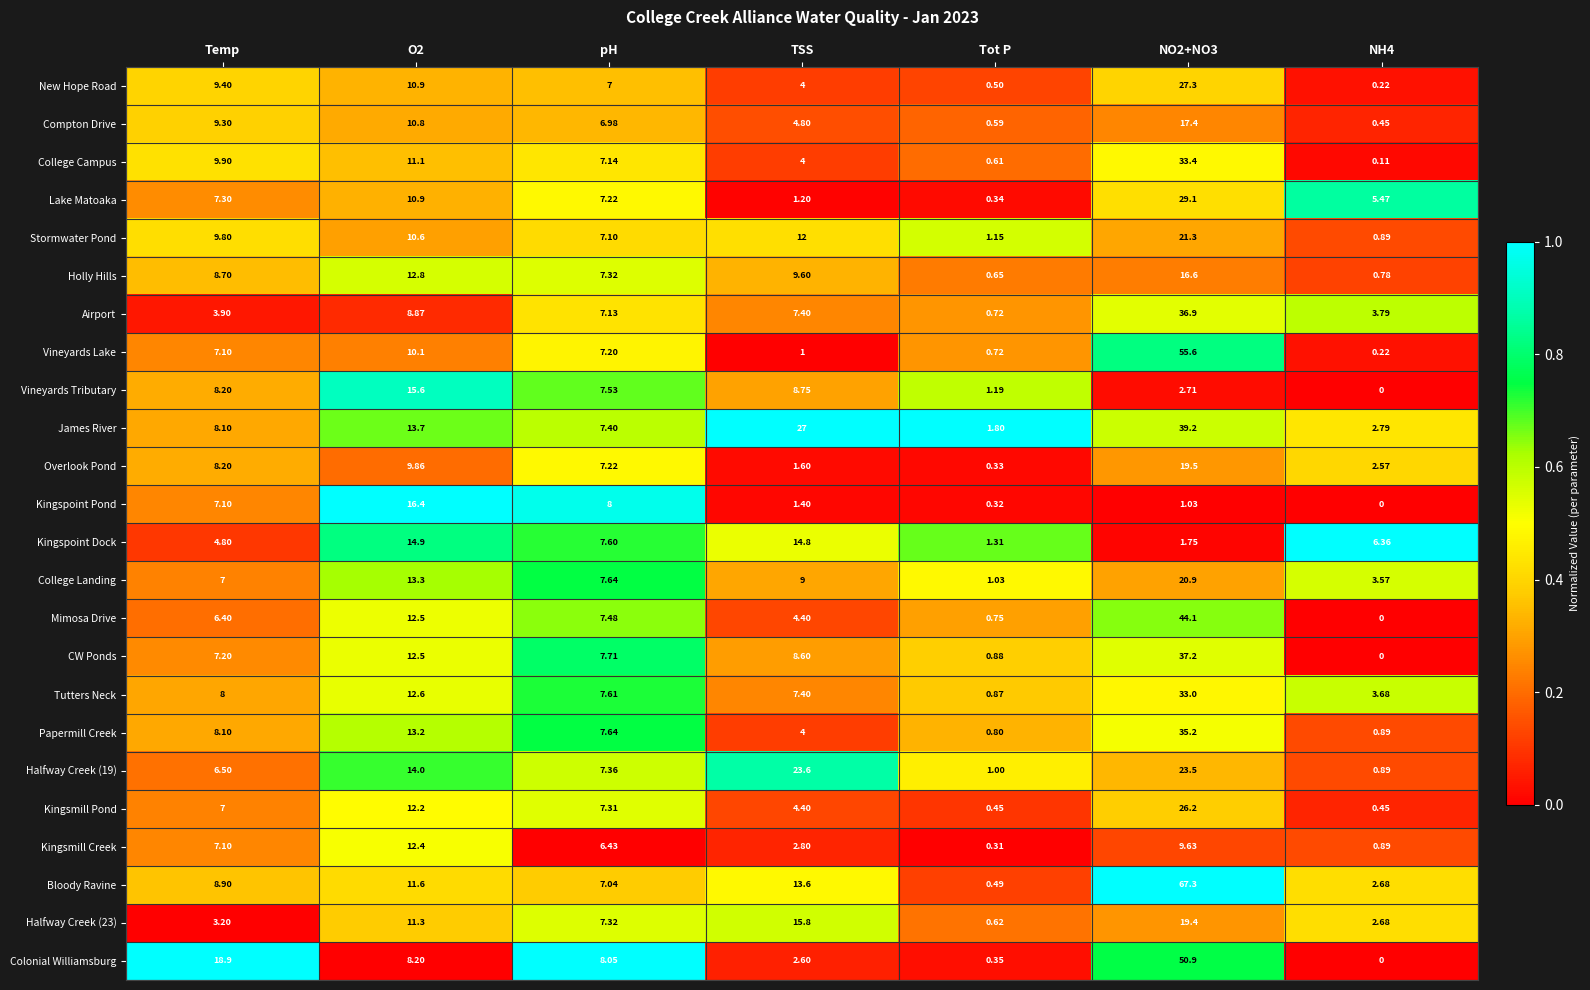

Which series has the largest total across all categories?

Bloody Ravine